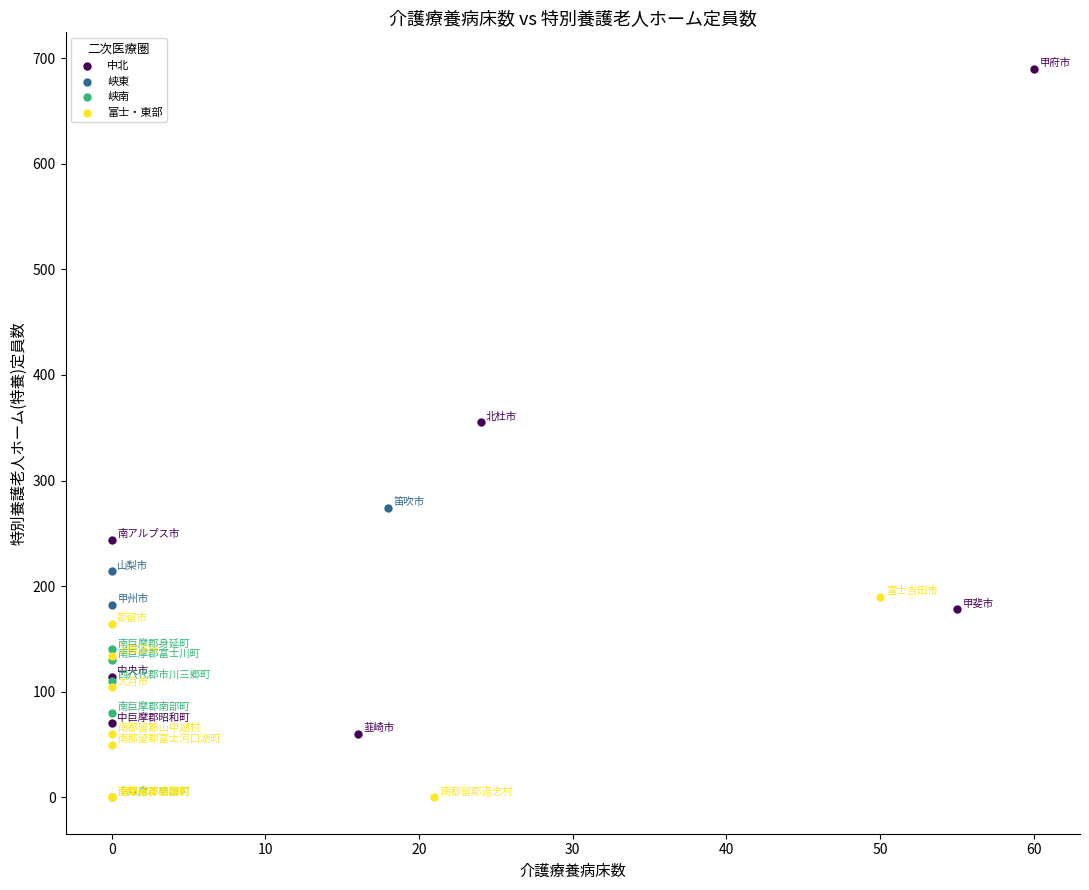

Which series has the widest spread of Y values?

中北